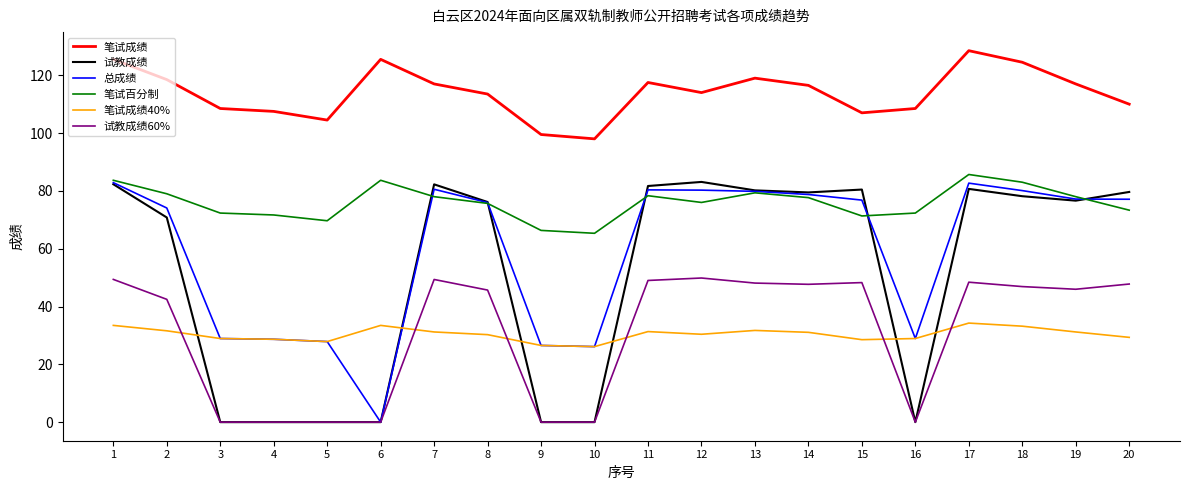

What is the minimum value for 笔试成绩?

98.0